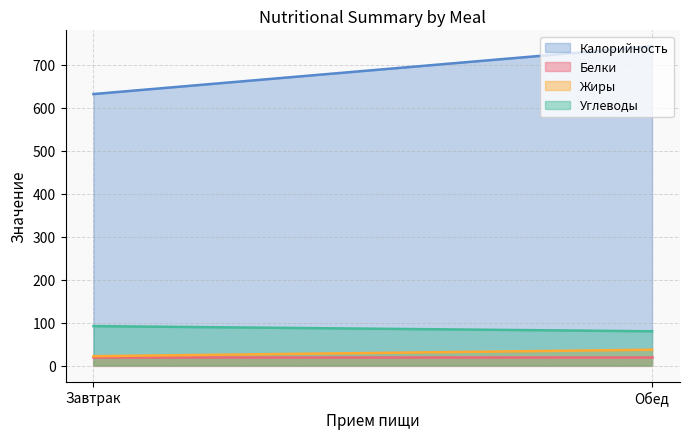

At which label is Жиры closest to 29?

Завтрак